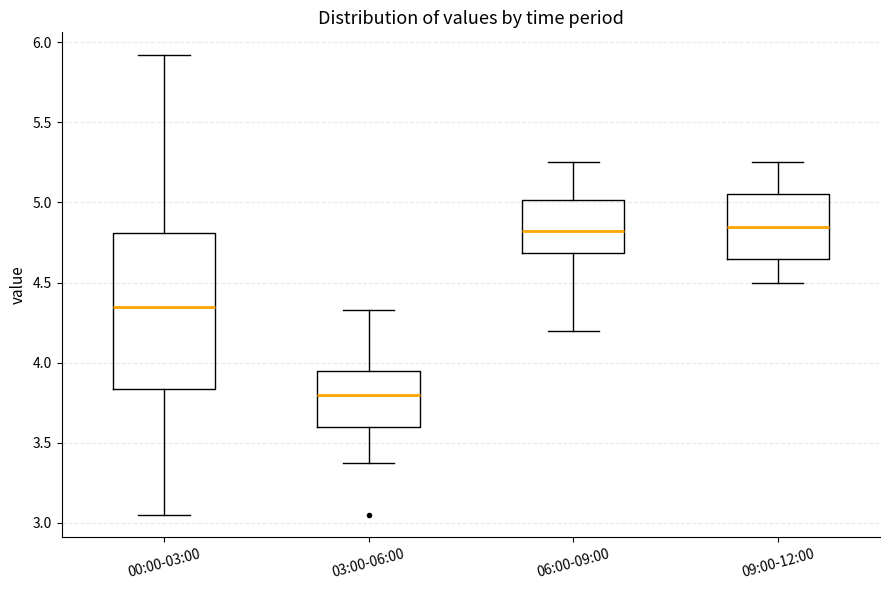

Which box's median line is the lowest?

03:00-06:00